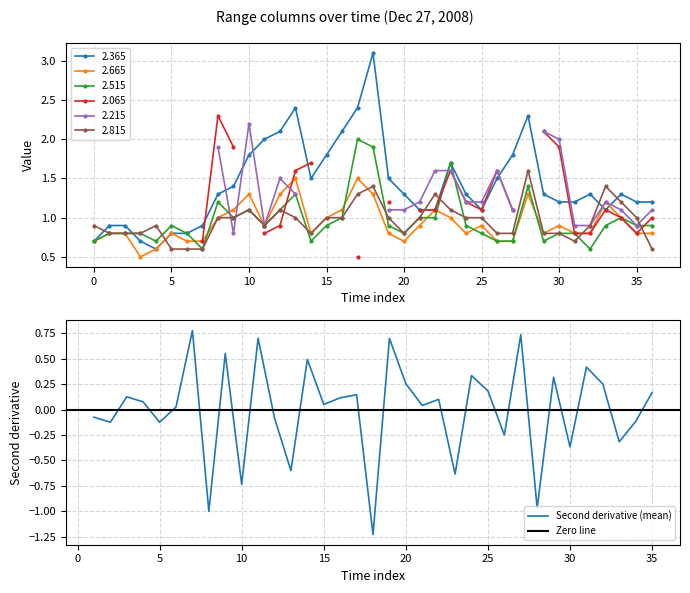

True or false: 2.815 has a value of 0.6 at 5.

True